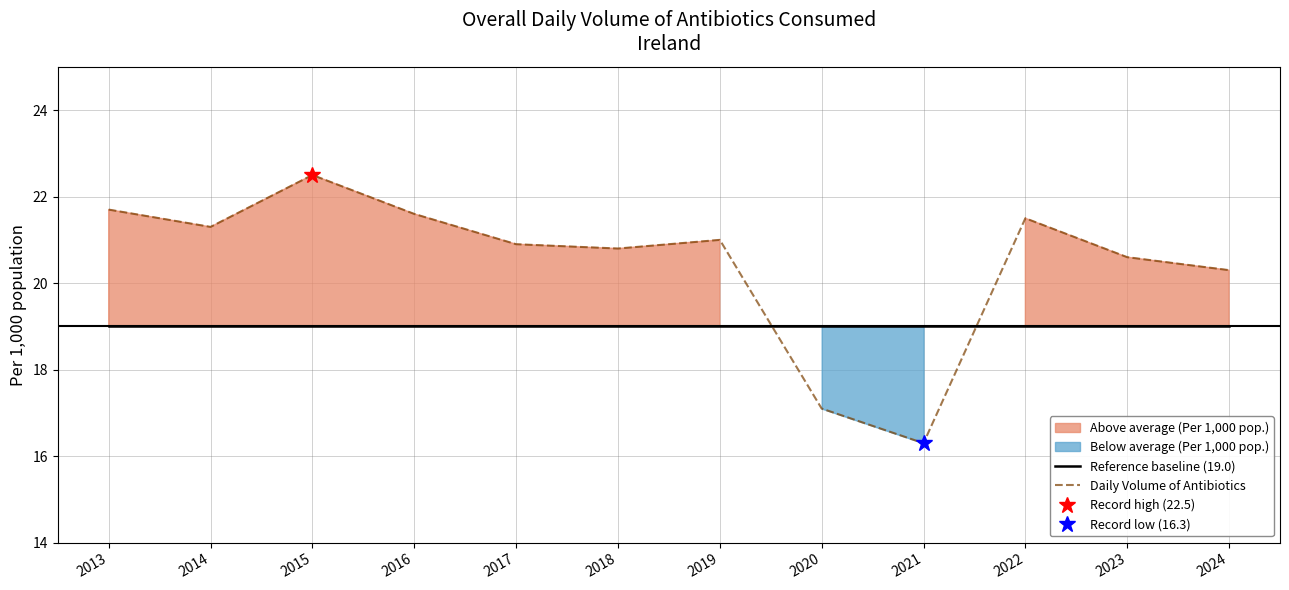

Rank the series at 2017 from lowest to highest value.

Reference baseline (19.0), Daily Volume of Antibiotics